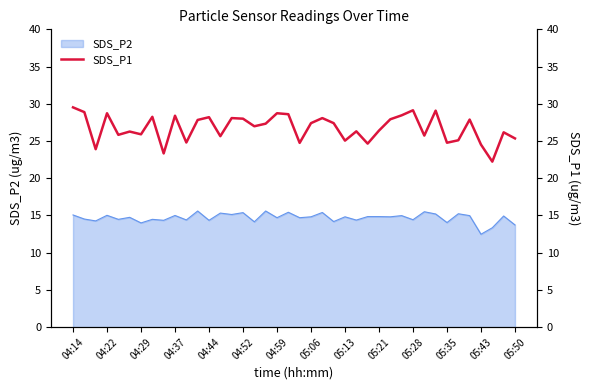

The SDS_P2 series shows 5.9 at 04:22. True or false?

False